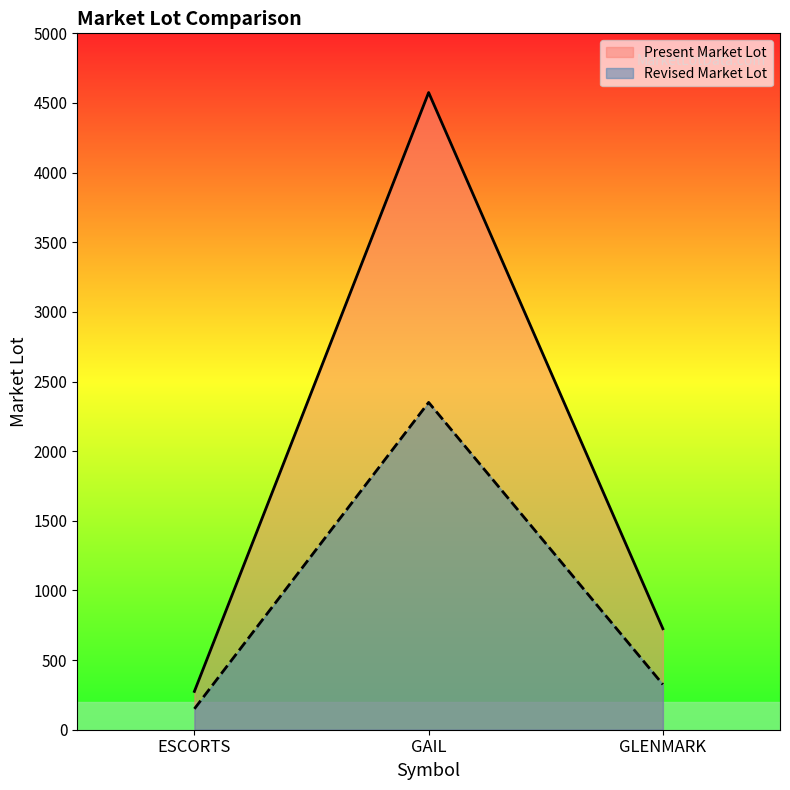

What is the sum of all Present Market Lot values?

5575